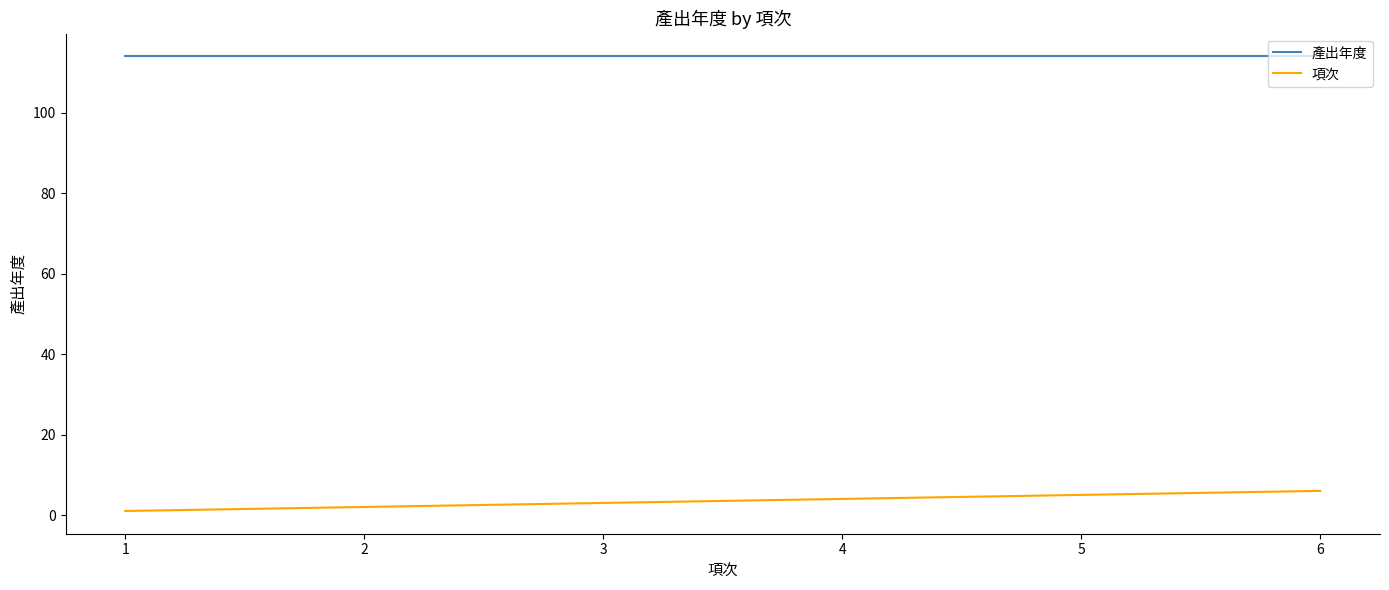

Reading right to left, list all the values displayed in this chart.

產出年度: 114	114	114	114	114	114
項次: 6	5	4	3	2	1